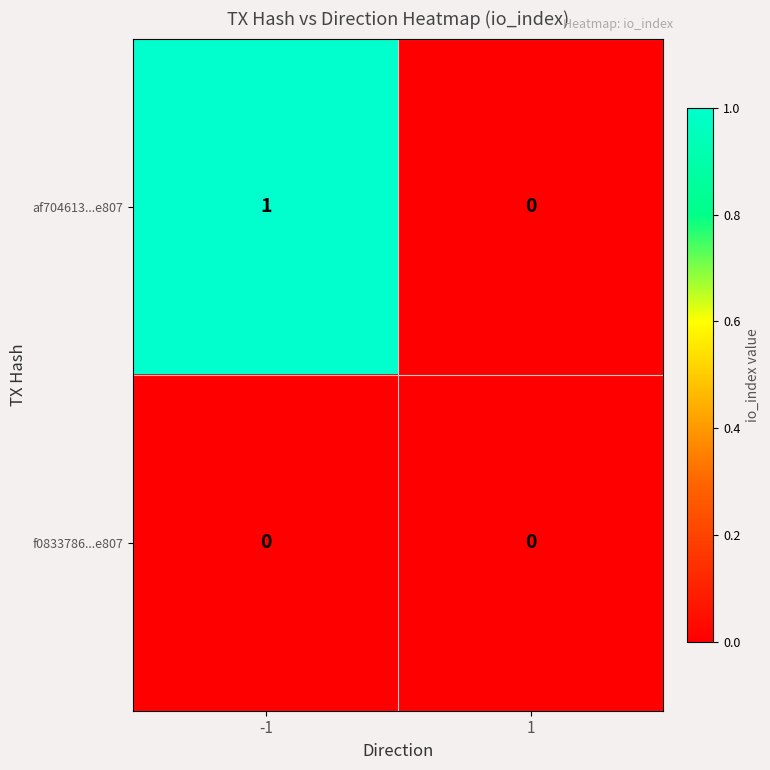

Which series has the largest range (max minus min)?

af704613...e807